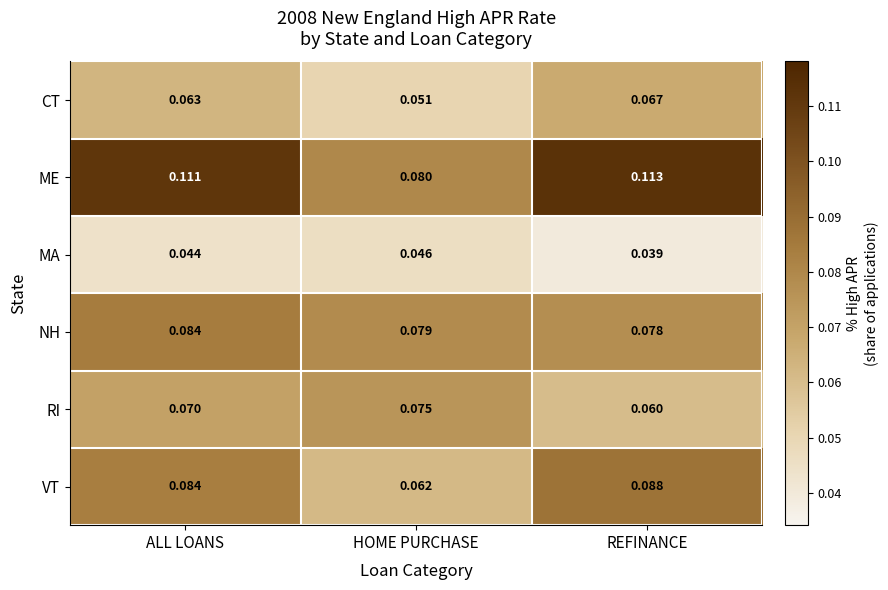

Which series changed the most between ALL LOANS and REFINANCE?

RI